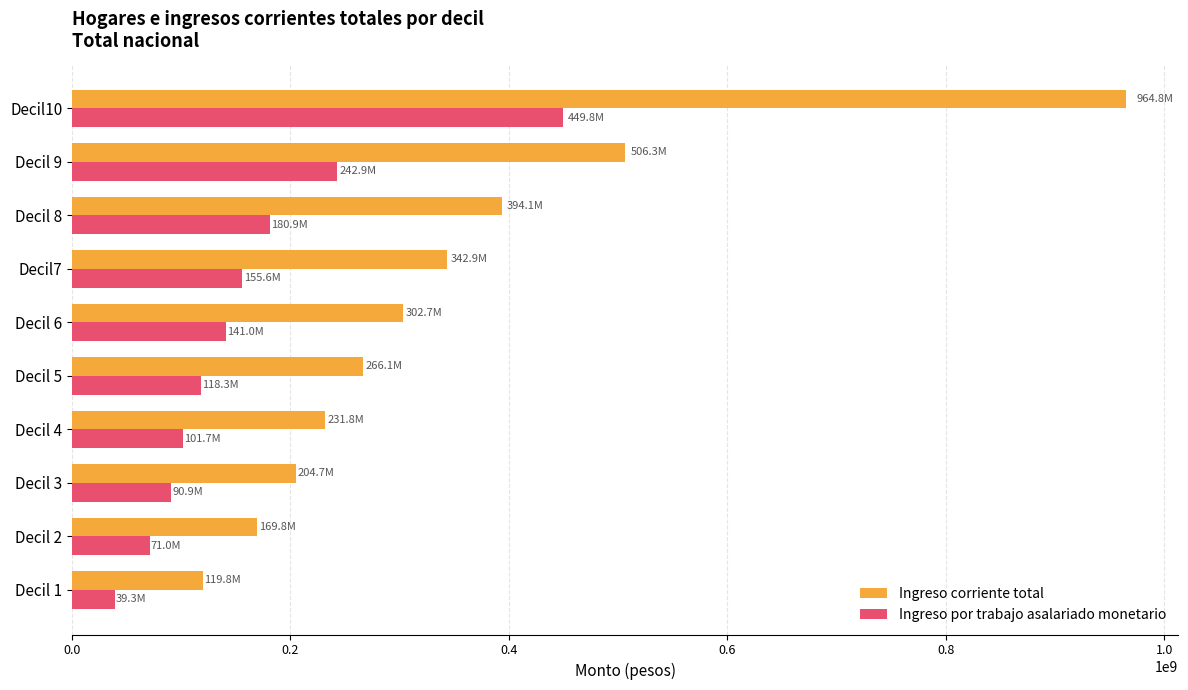

What is the difference between the second highest and second lowest values in the Ingreso por trabajo asalariado monetario series?

171904226.5